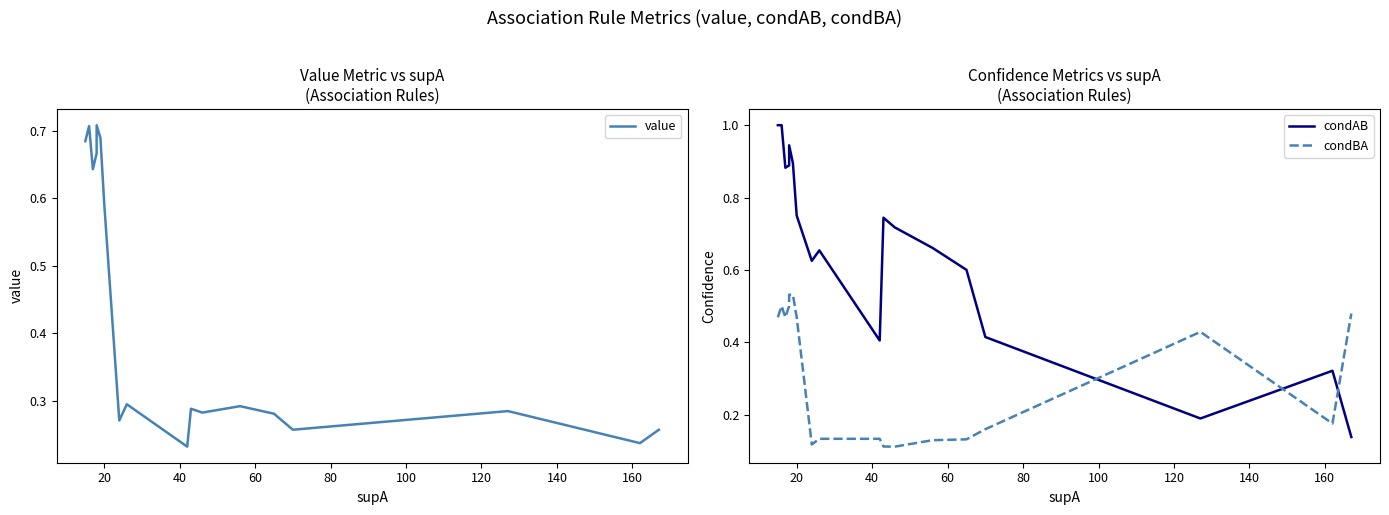

List the series in order of their peak value, lowest first.

condBA, value, condAB